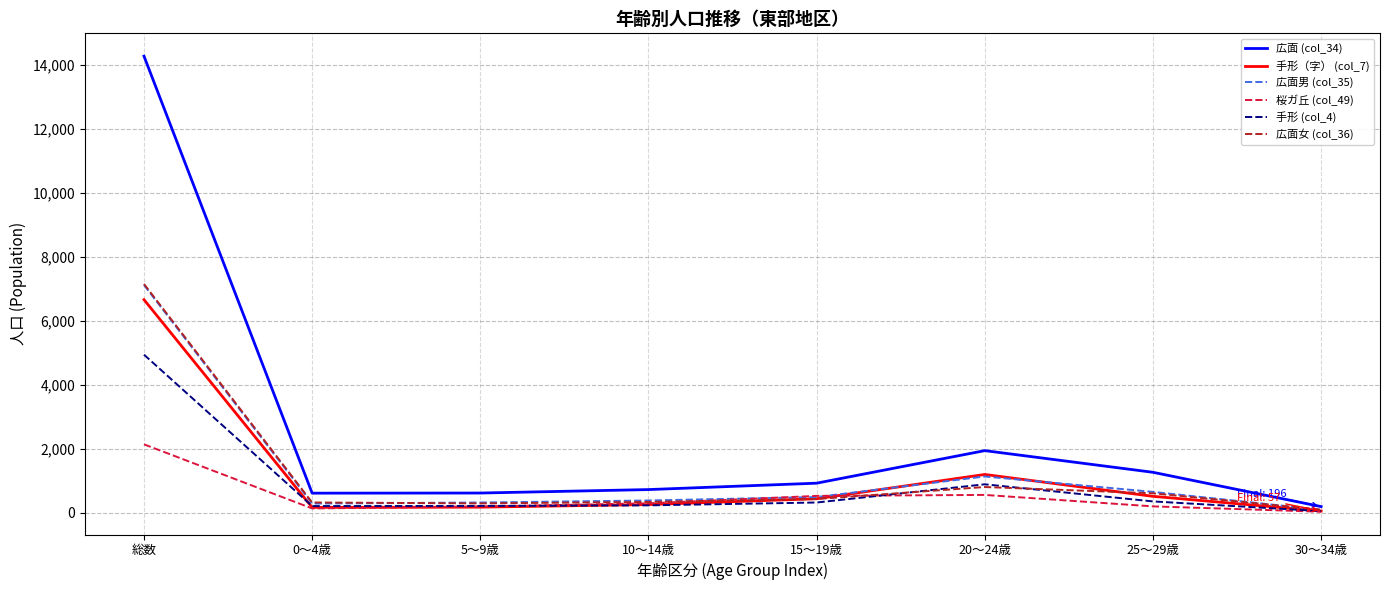

What is the difference between the 広面 (col_34) values at 10～14歳 and 20～24歳?

1217